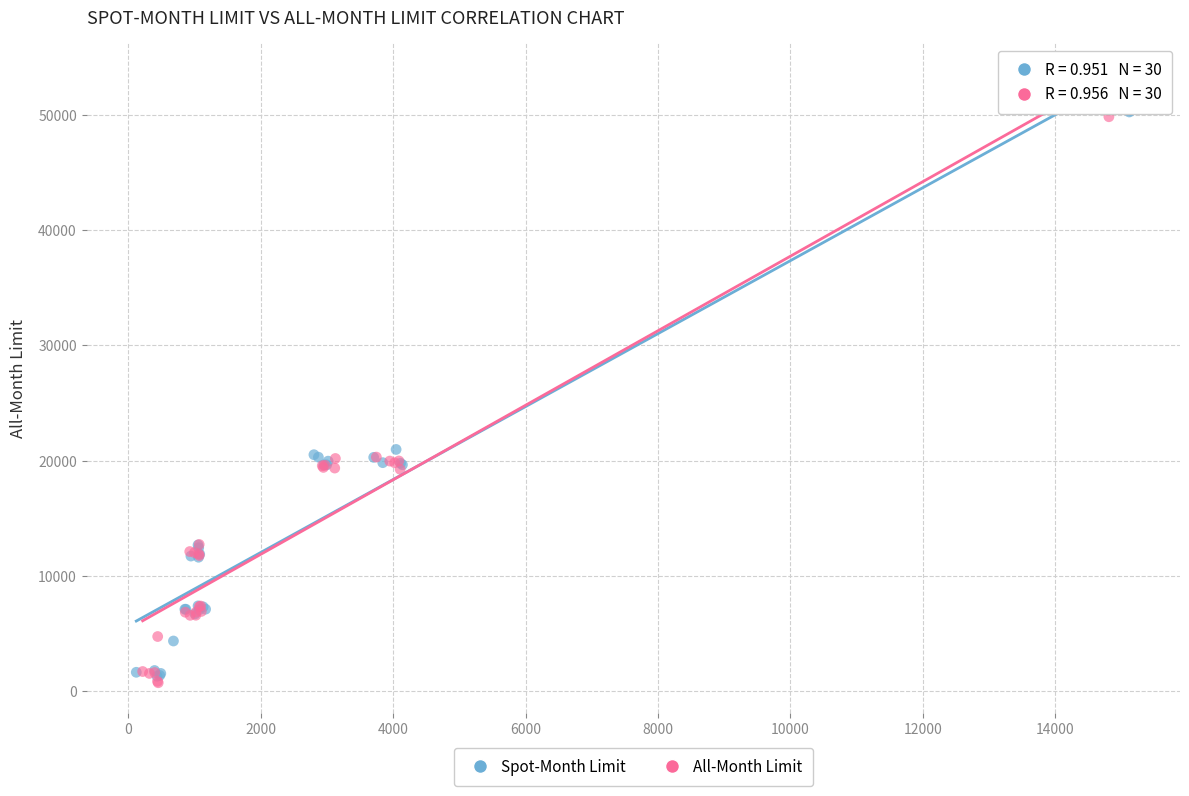

Which series has the largest Y range (max minus min)?

All-Month Limit